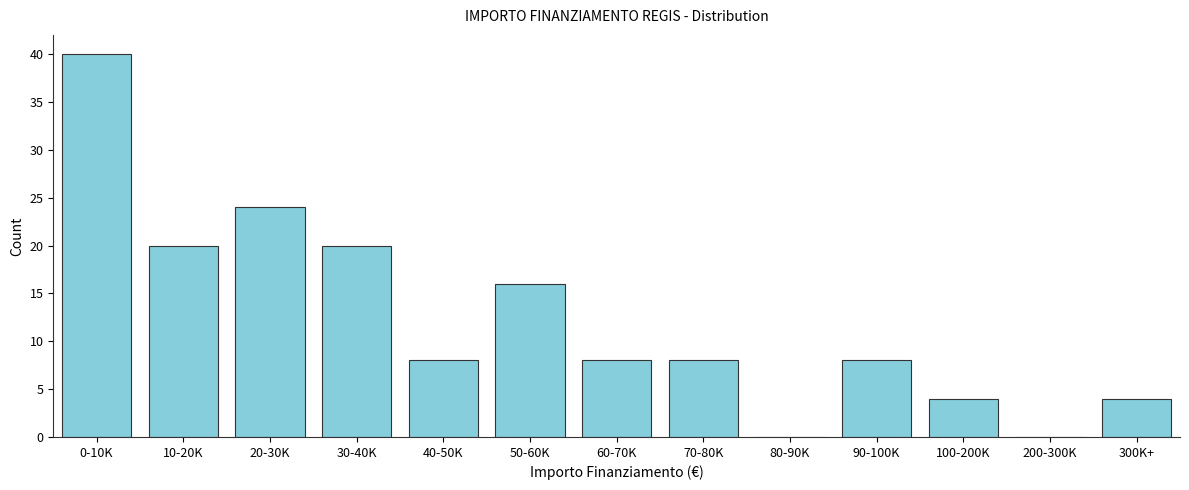

Reading right to left, what are all the values shown in this chart?

300K+=4	200-300K=0	100-200K=4	90-100K=8	80-90K=0	70-80K=8	60-70K=8	50-60K=16	40-50K=8	30-40K=20	20-30K=24	10-20K=20	0-10K=40